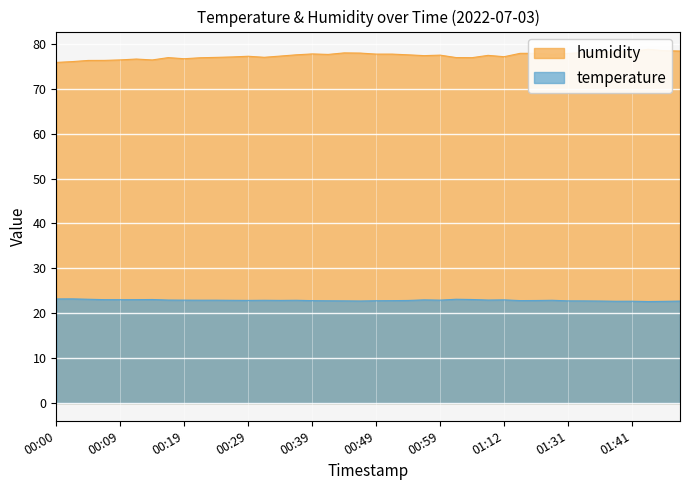

True or false: temperature and humidity cross at least once.

False